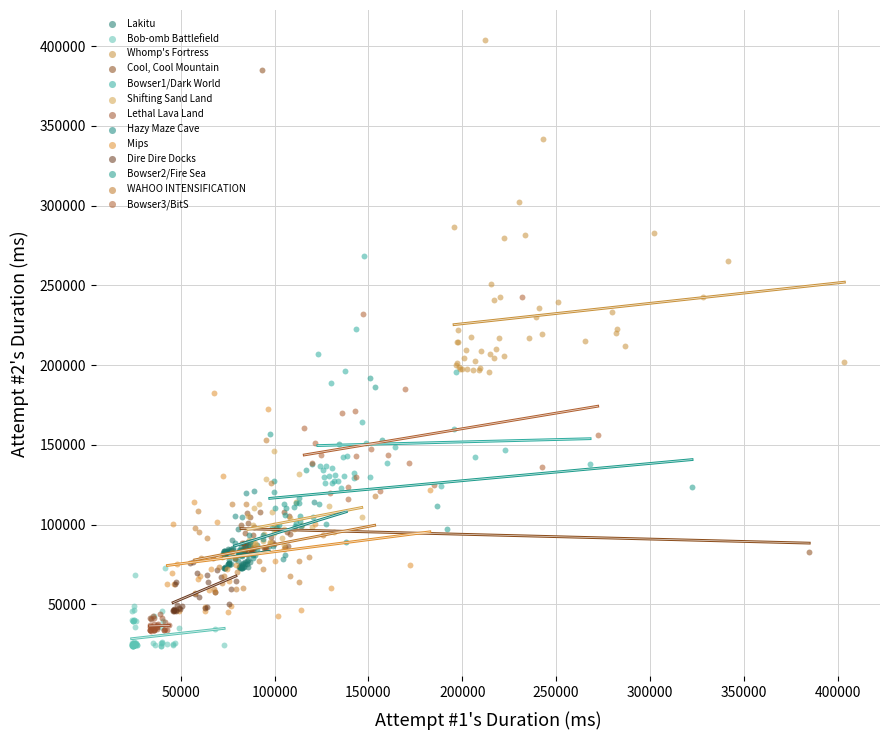

Which series has the largest Y range (max minus min)?

Cool, Cool Mountain